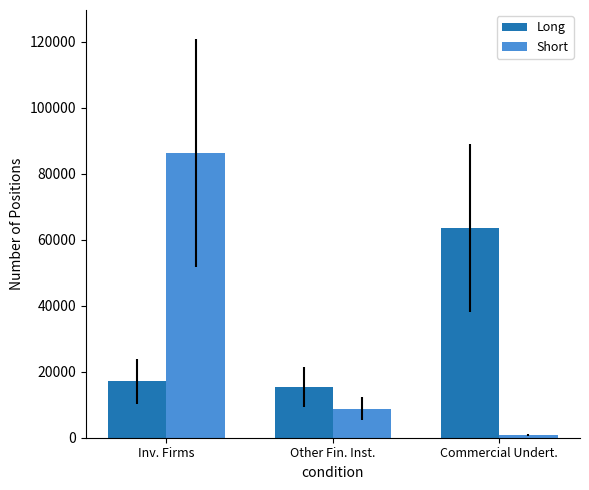

Is it true that Long equals 17110 at Inv. Firms?

True